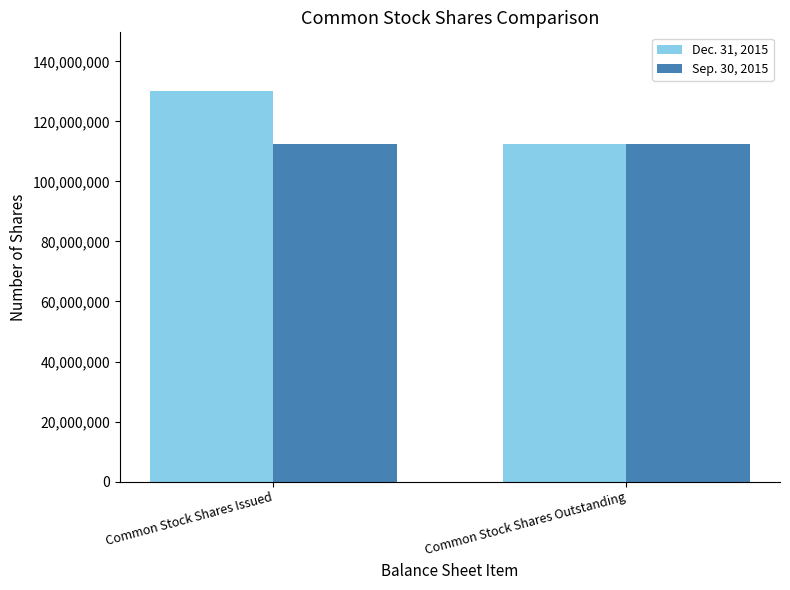

Which series has the widest spread of values?

Dec. 31, 2015